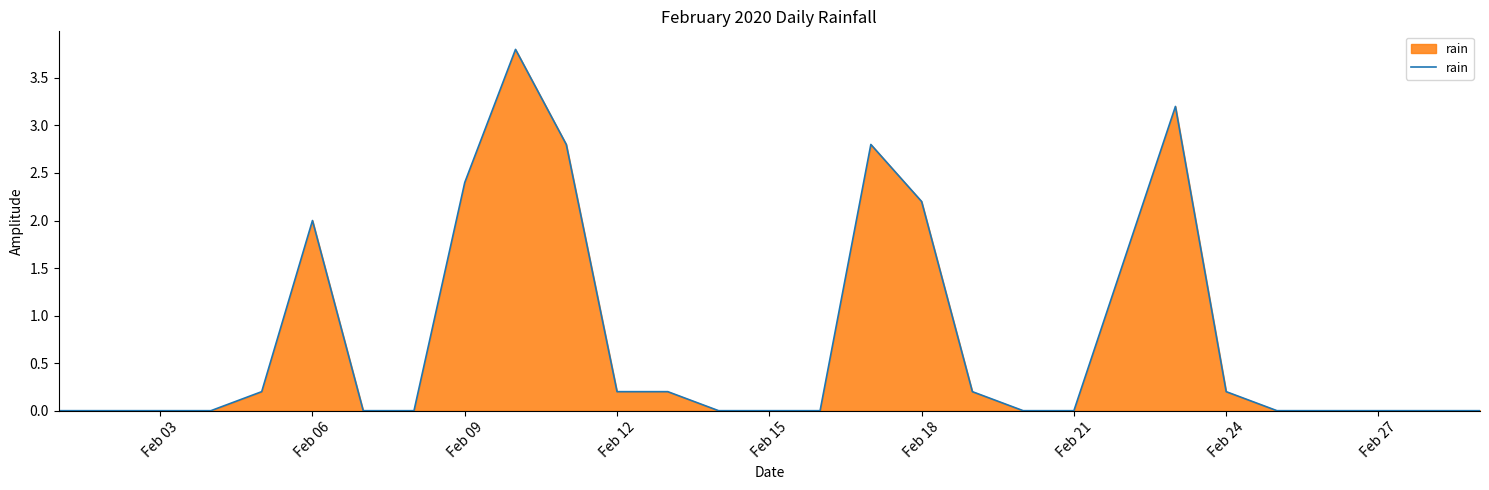

True or false: the data has more than 1 interior local peaks.

True